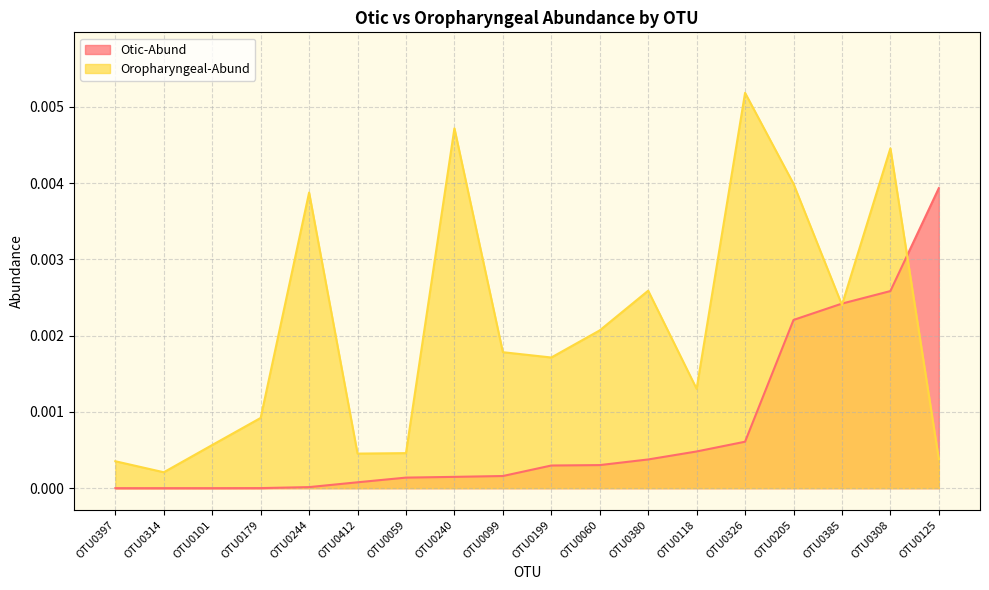

What are all the series names shown in the legend?

Otic-Abund, Oropharyngeal-Abund